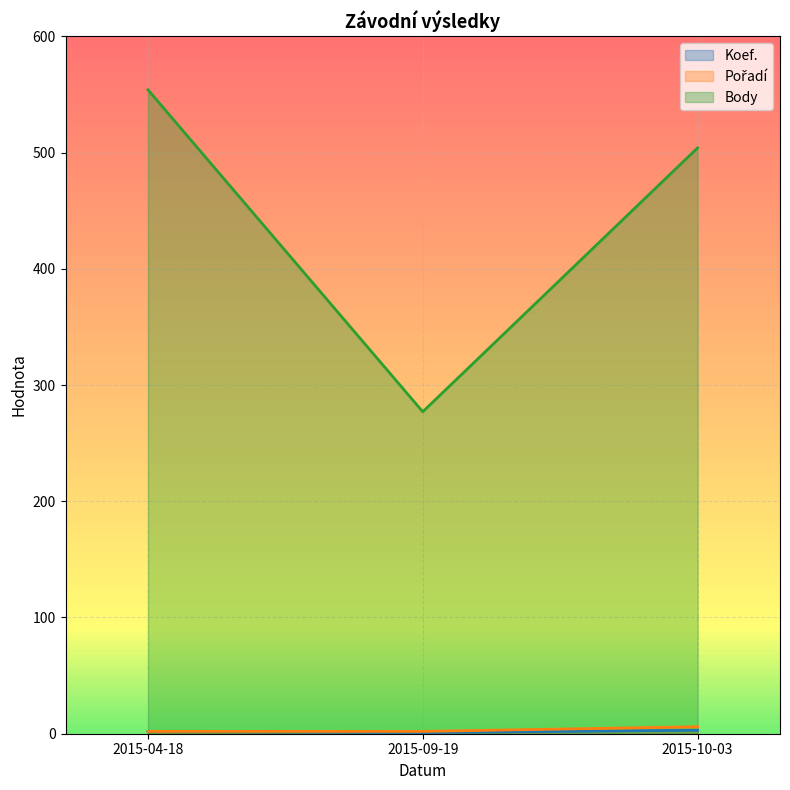

What is the highest value of the Koef. series?

3